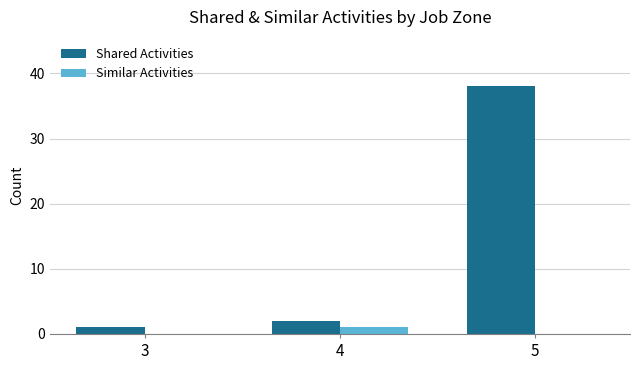

How many data points does each series have?

3